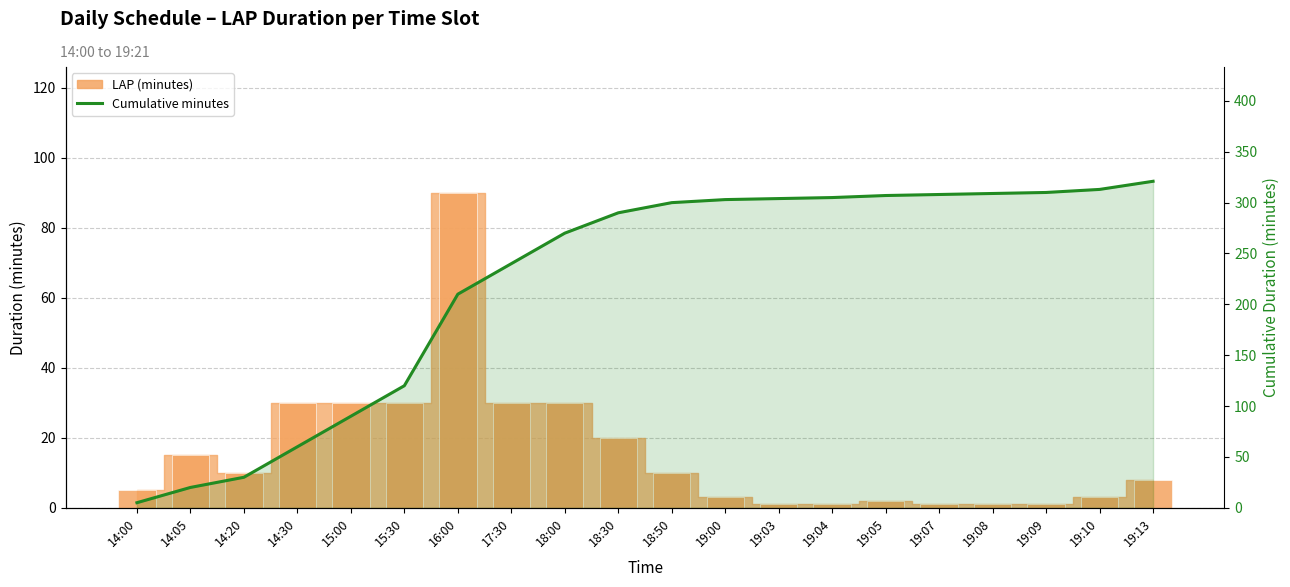

True or false: the data shows 344 at 17:30.

False